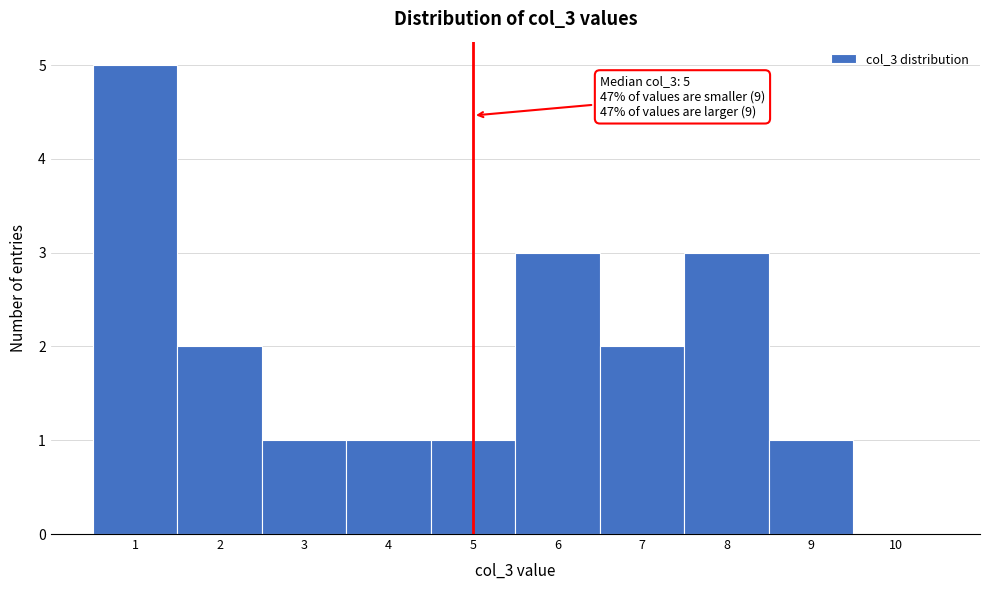

Over which range of the x-axis is the bar tallest?

0.5 to 1.5